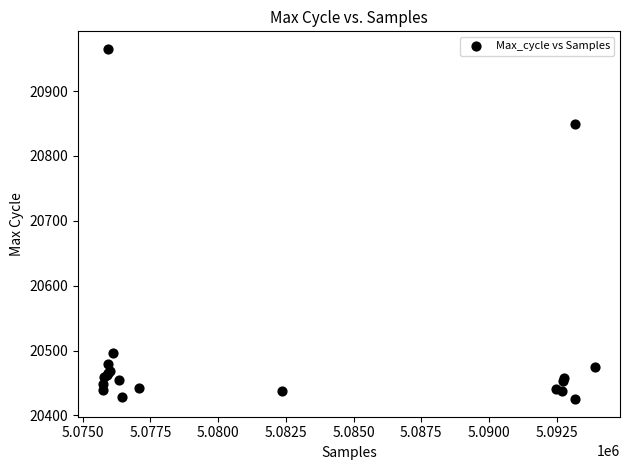

What Y value in the scatter plot is closest to 20695?

20849